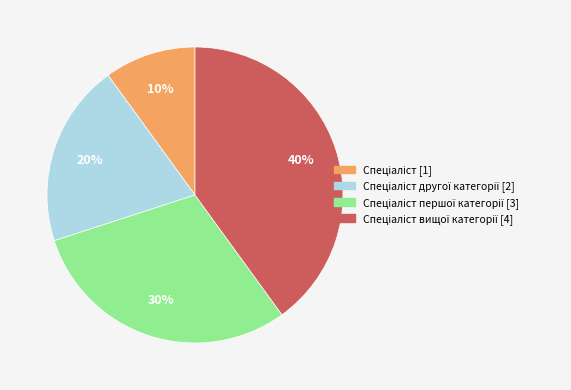

To the nearest percent, what is the difference between the largest and smallest slice percentages?

30%